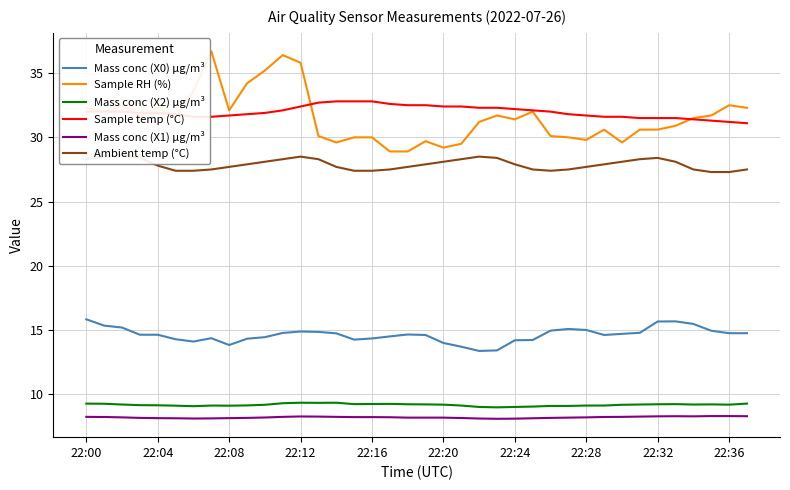

What is the minimum value for Mass conc (X1) μg/m³?

8.1